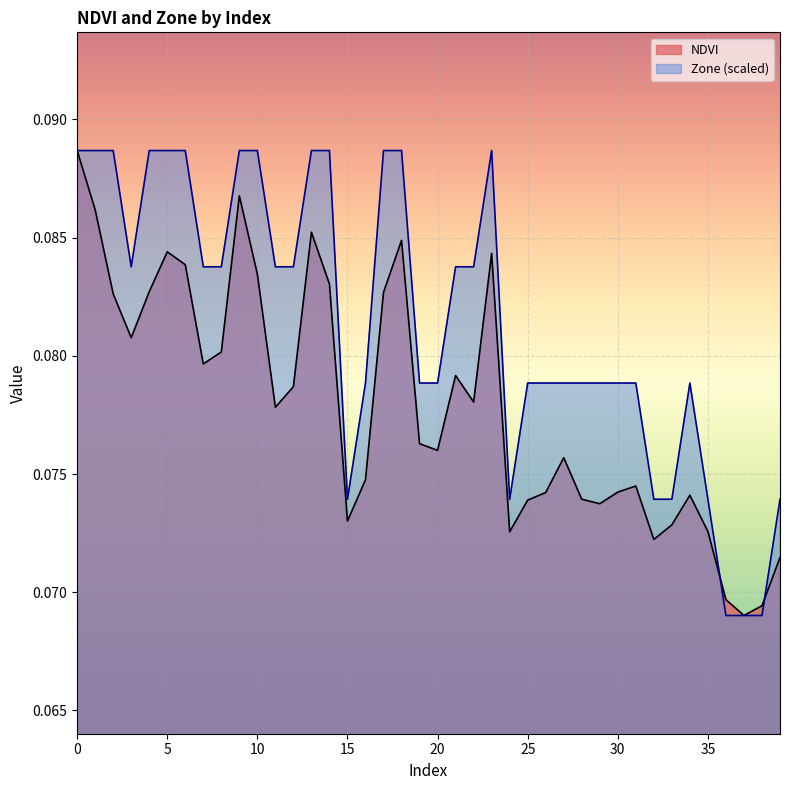

Is it true that NDVI equals 0.1 at 11?

True